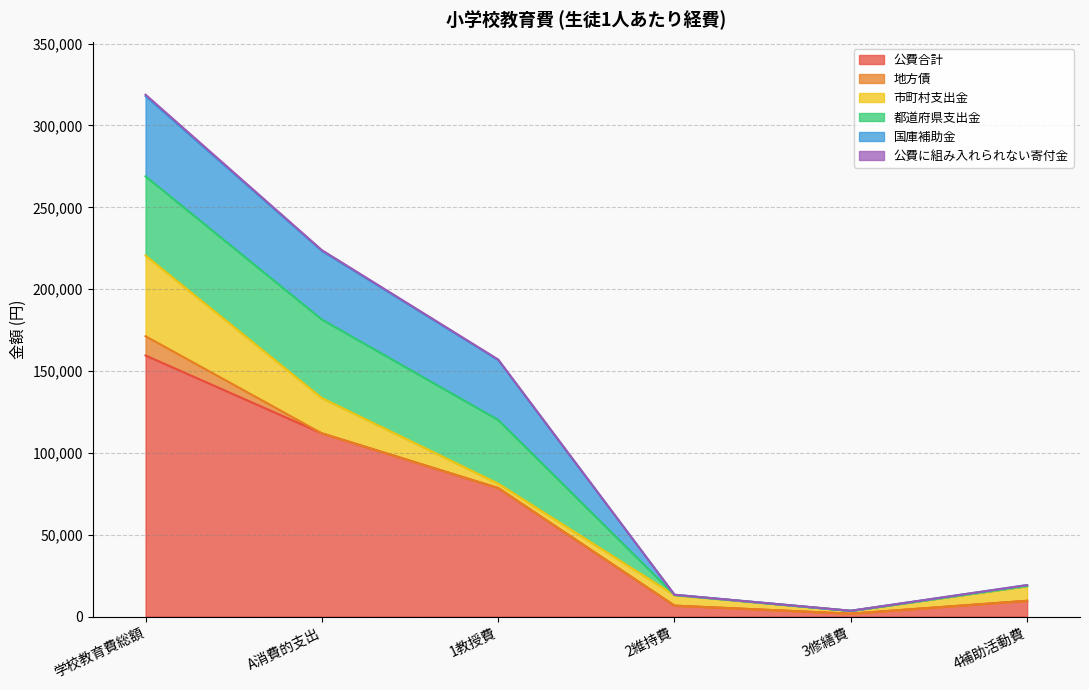

Which series has the largest total across all categories?

公費合計